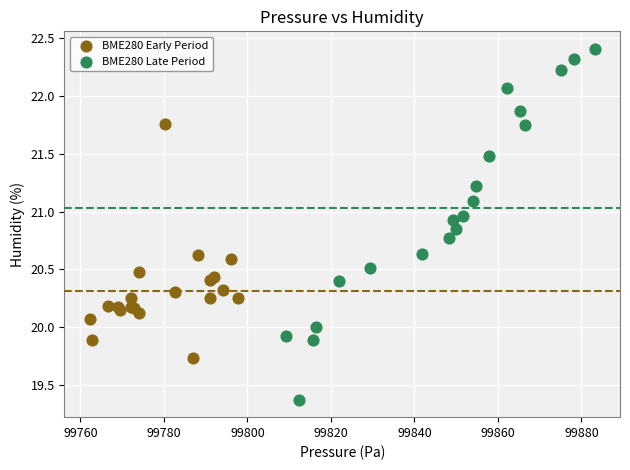

Which series contains the lowest Y value?

BME280 Late Period